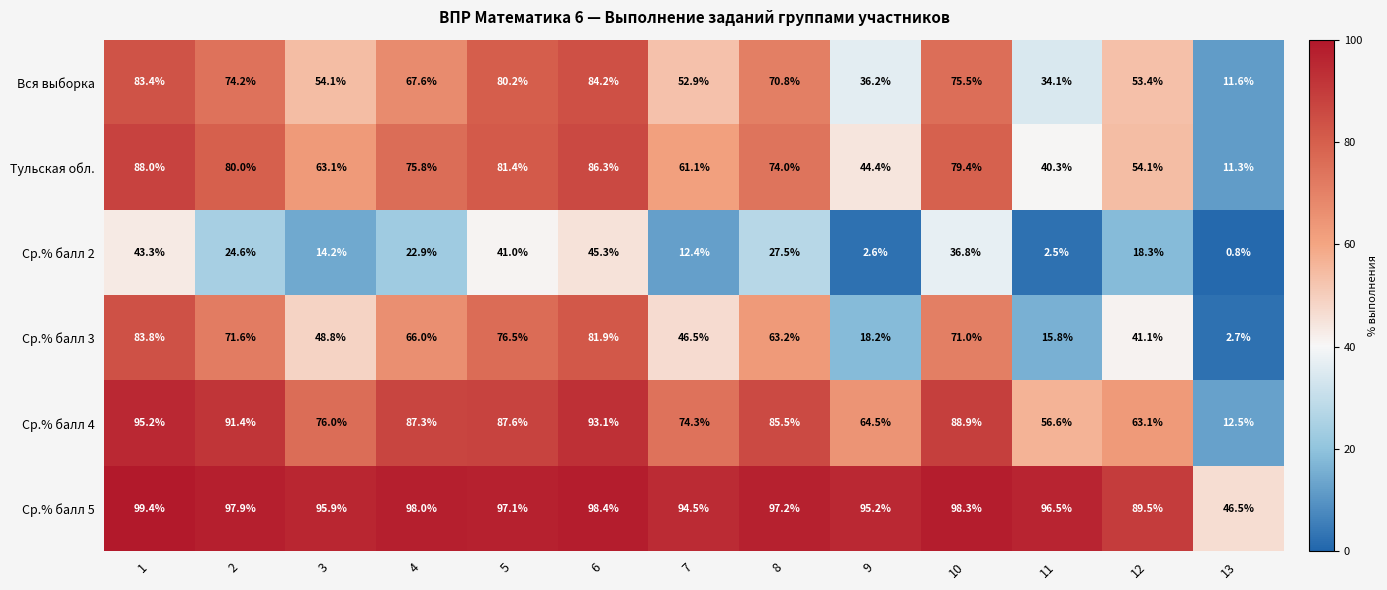

Read the Ср.% балл 2 value at 12.

18.3